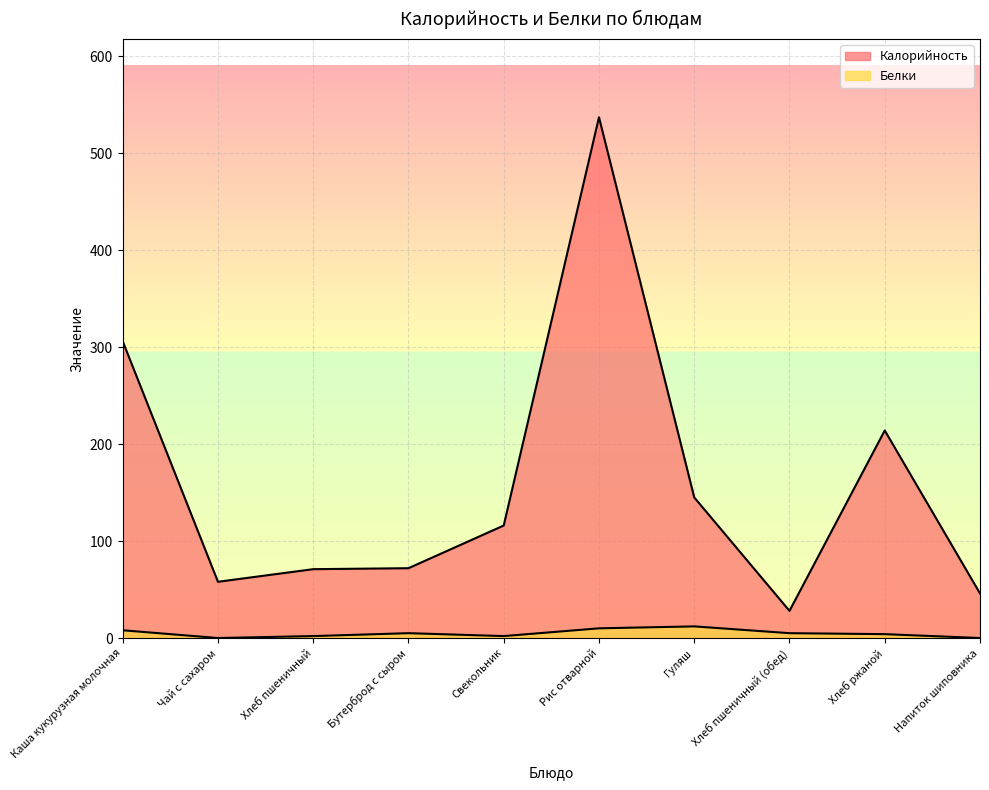

Which series has the widest spread of values?

Калорийность